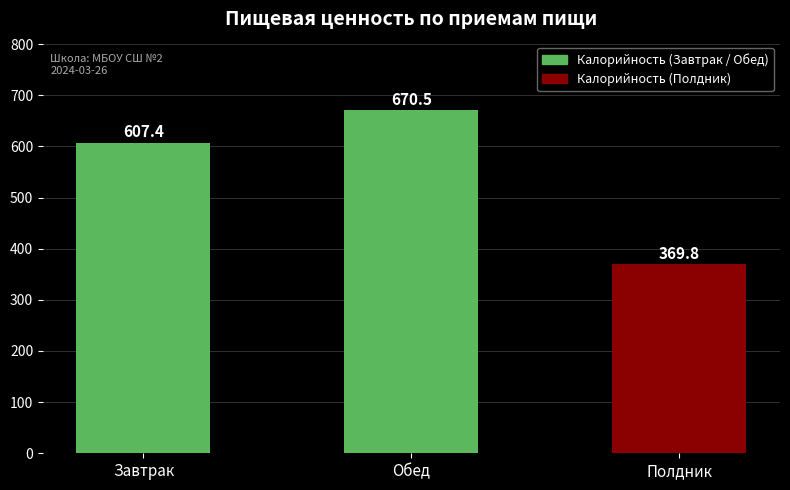

How many distinct data groups are displayed?

1